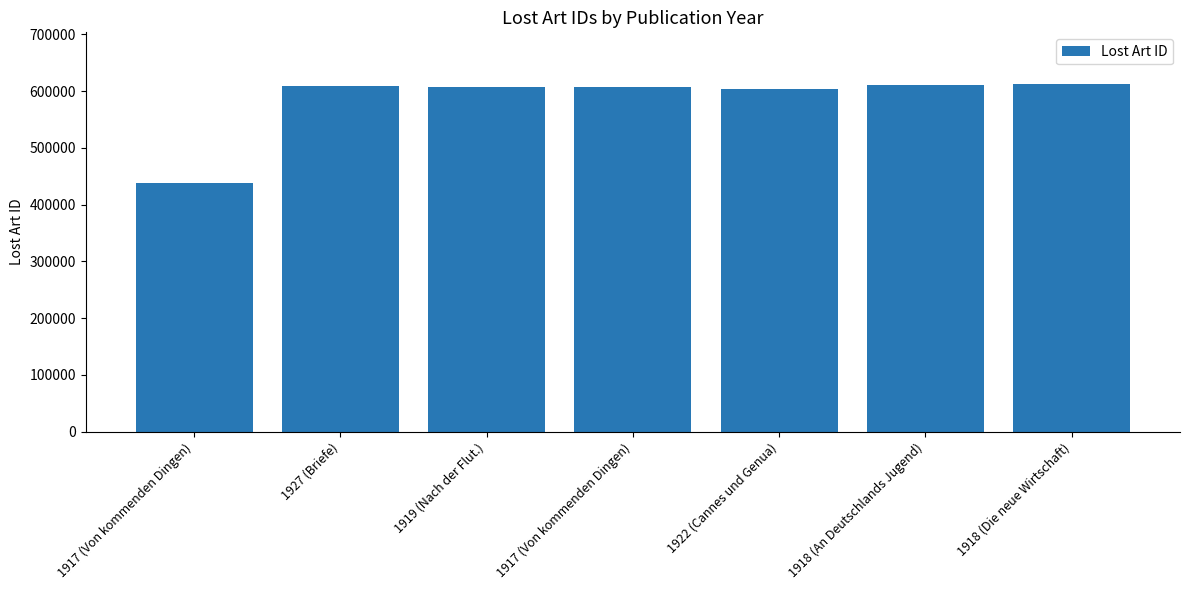

At which category does the chart reach its minimum across all series?

1917 (Von kommenden Dingen)